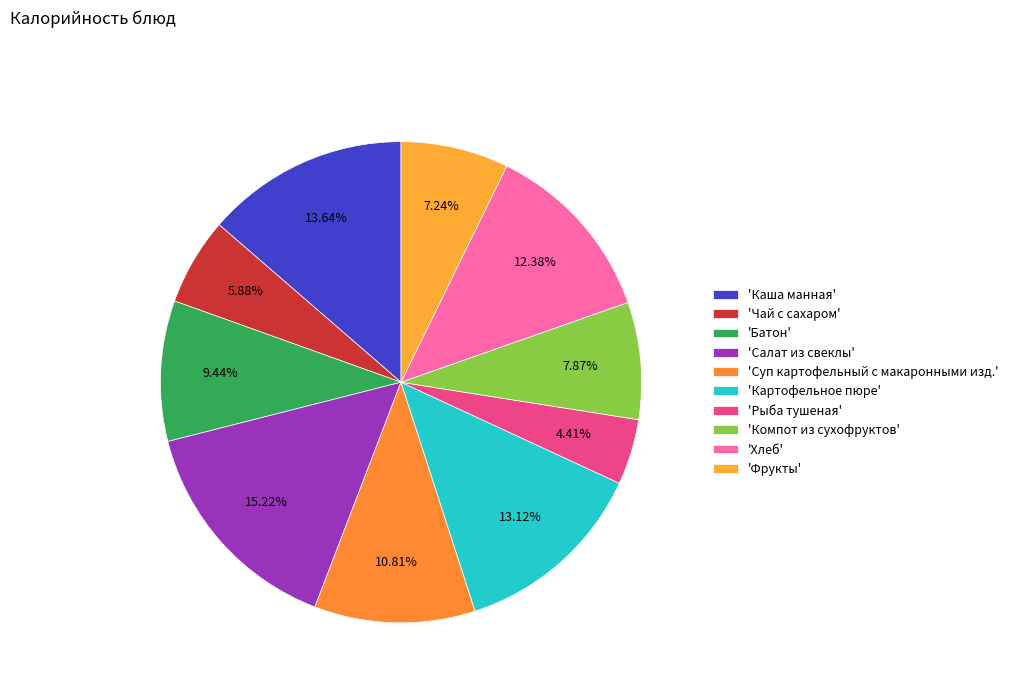

How many segments does this pie chart have?

10